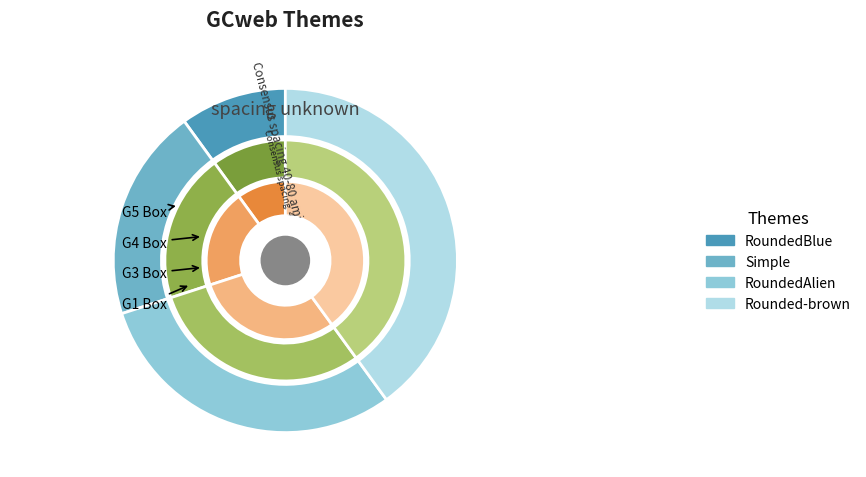

Which slice is the largest?

Rounded-brown